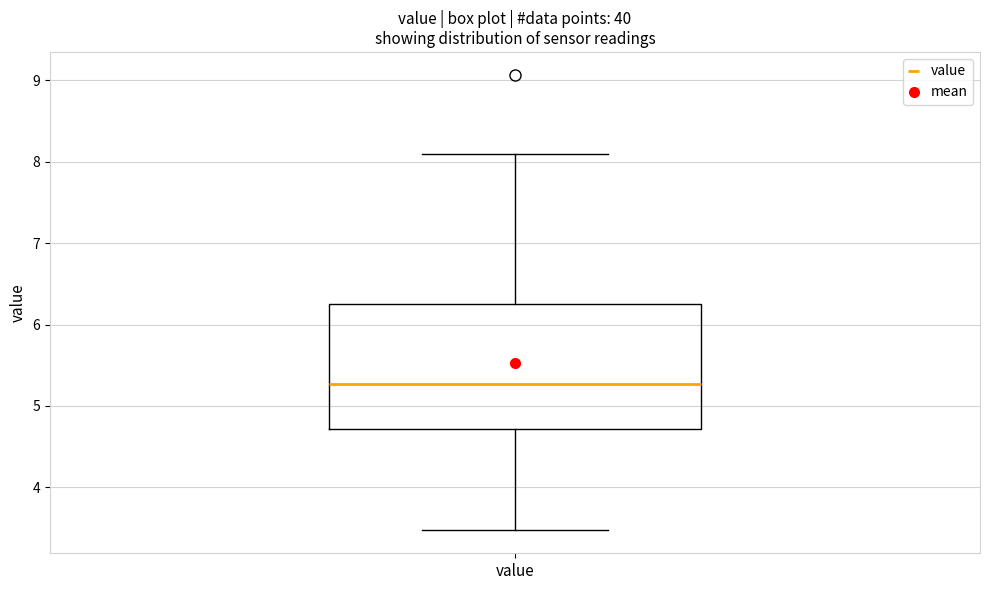

Where is the upper edge of the box for value on the y-axis? The values are not printed on the chart, so give them approximately, as read against the axis.

6.3